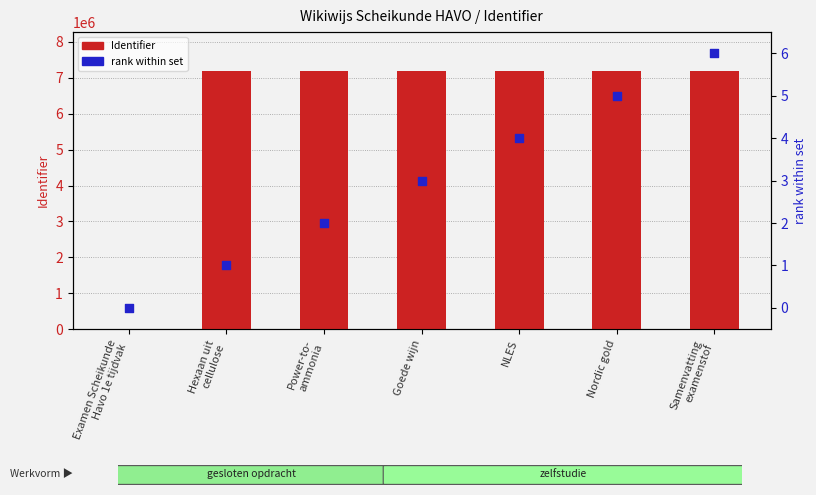

Is the value of Identifier at Goede wijn greater than the value of rank within set at Nordic gold?

Yes